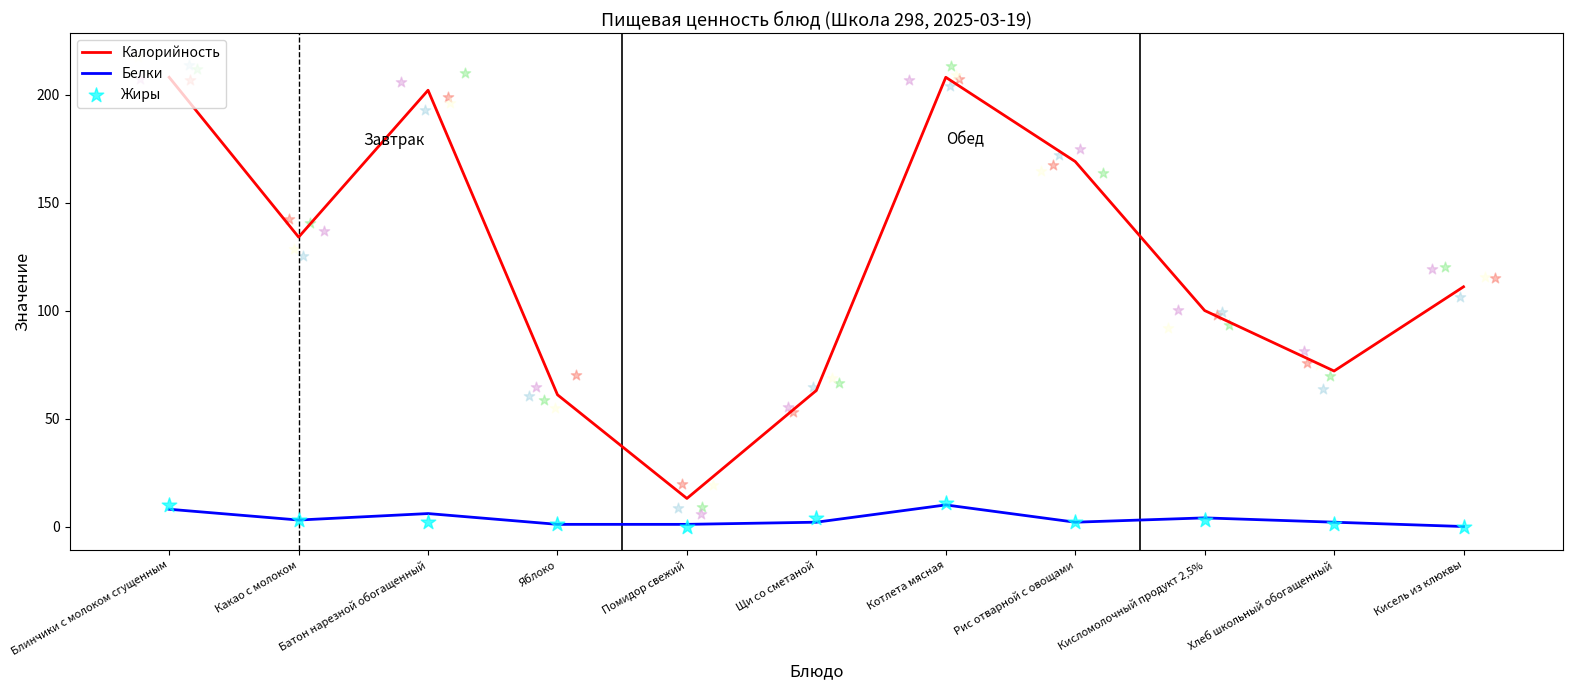

What are all the series names shown in the legend?

Калорийность, Белки, Жиры